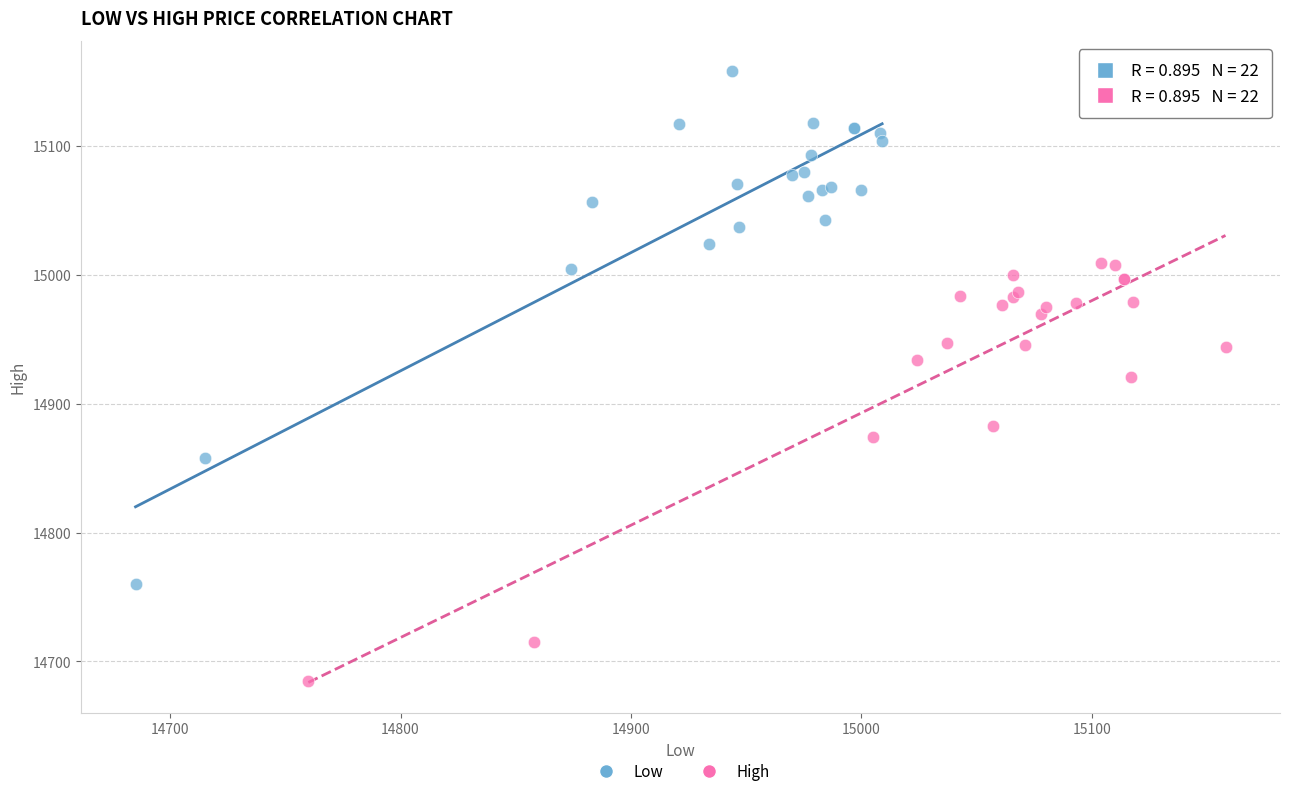

Which series has the largest Y range (max minus min)?

Low